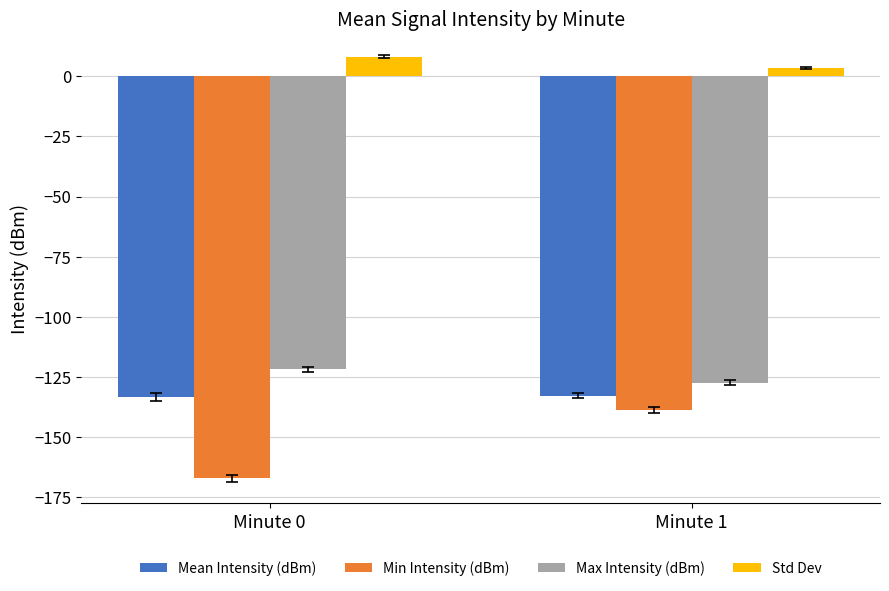

Are the bars grouped side by side (vs. stacked)?

Yes